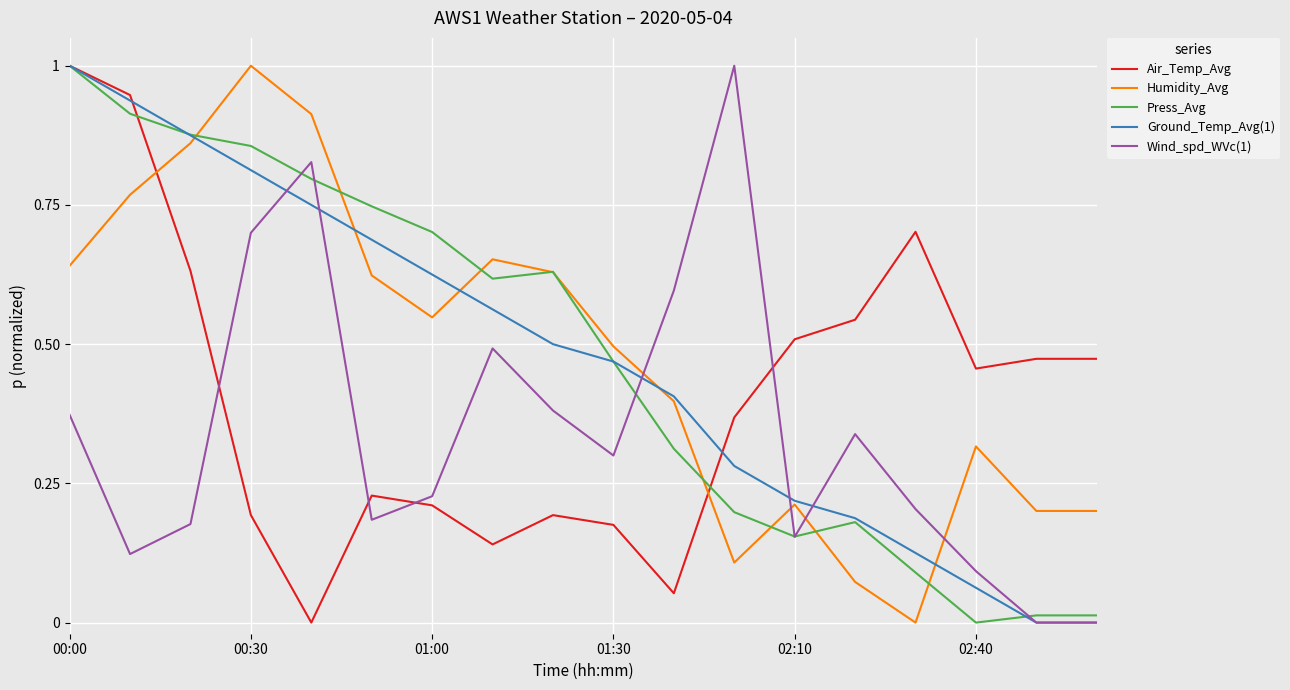

What is the maximum value shown in the chart?

1.0